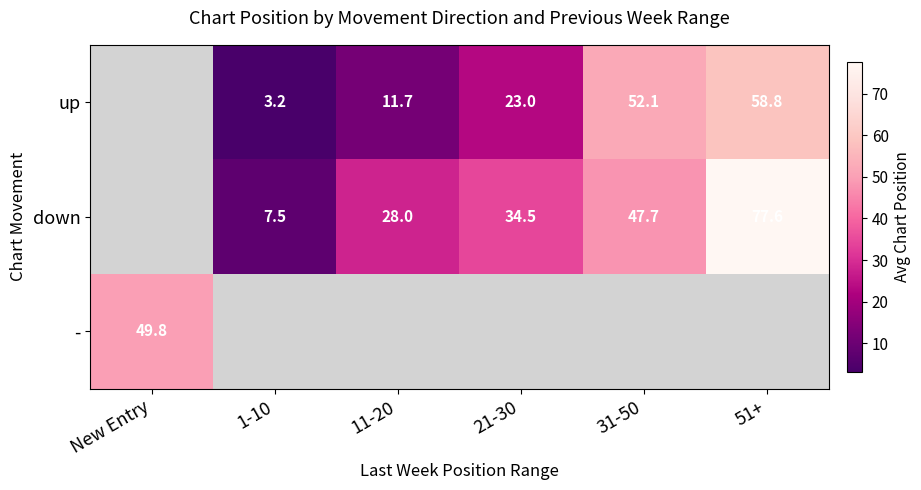

The down series shows 72.3 at 31-50. True or false?

False